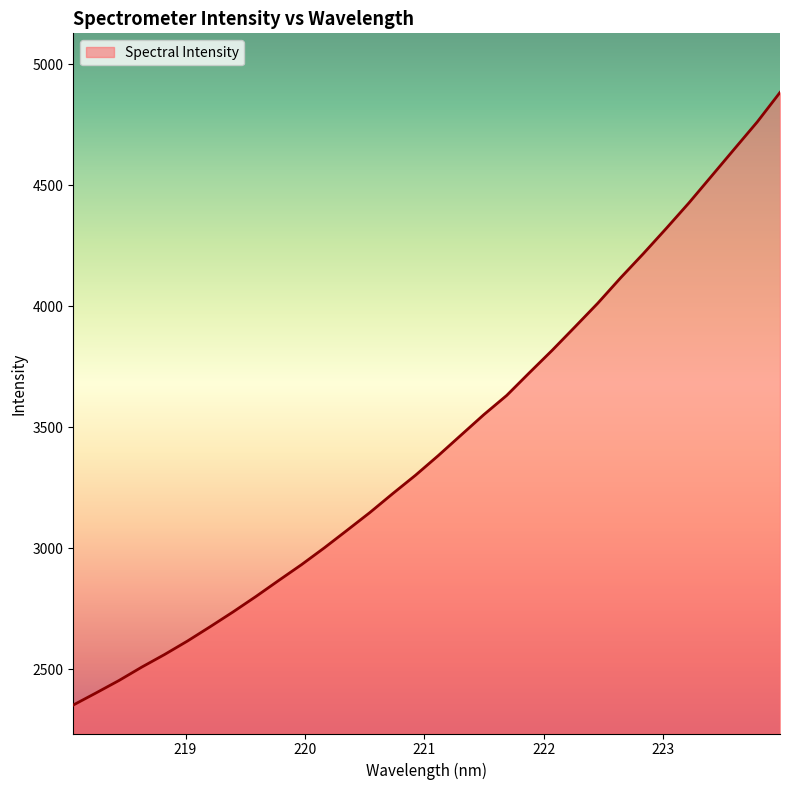

What is the smallest value displayed?

2353.2